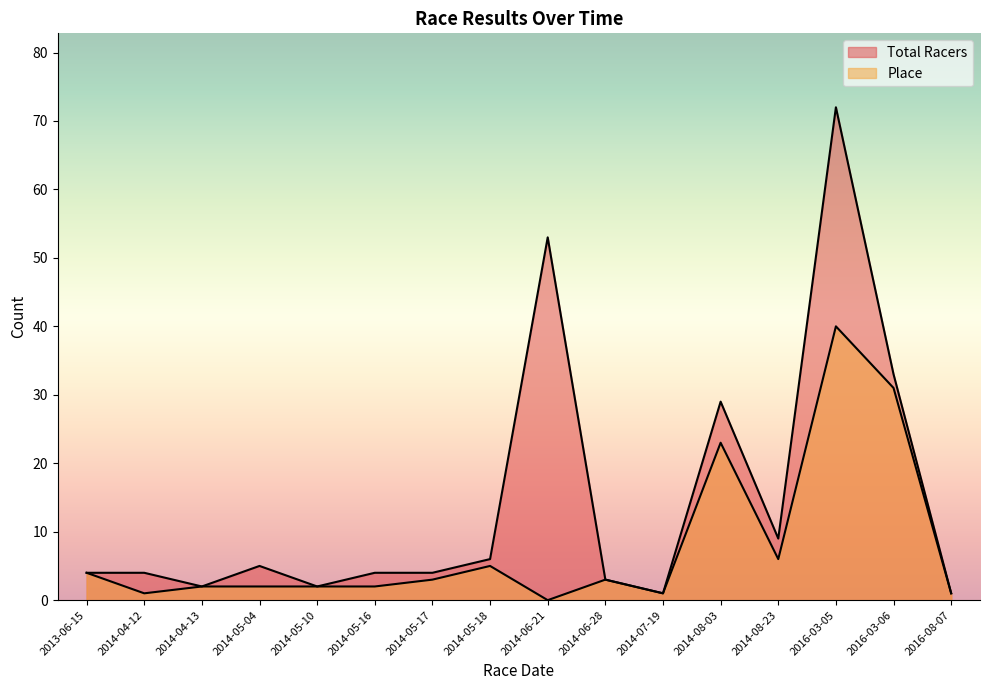

What is the label of the 16th point from the right?

2013-06-15